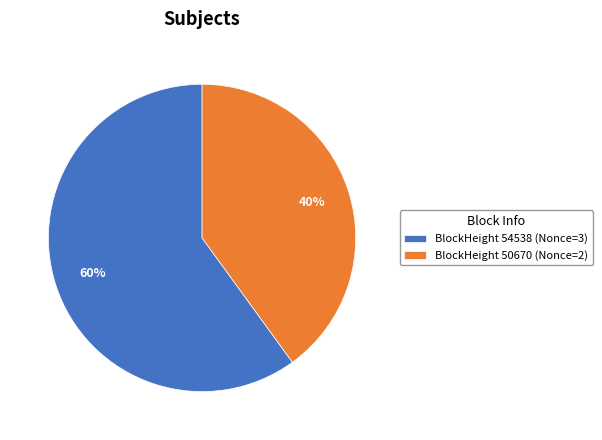

To the nearest percent, what is the difference between the largest and smallest slice percentages?

20%